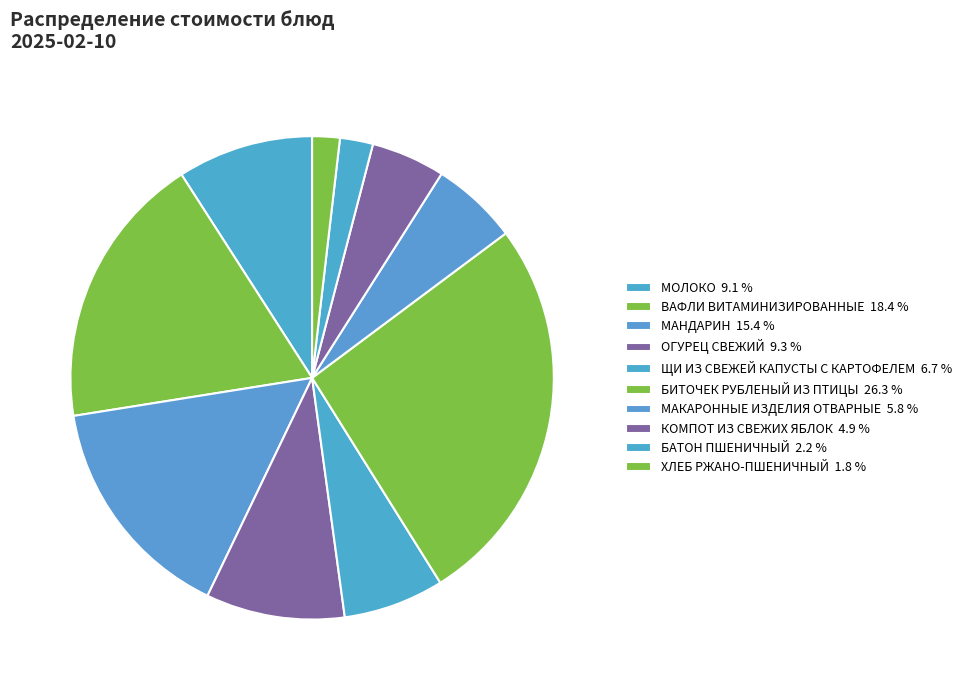

How many slices are in this pie chart?

10